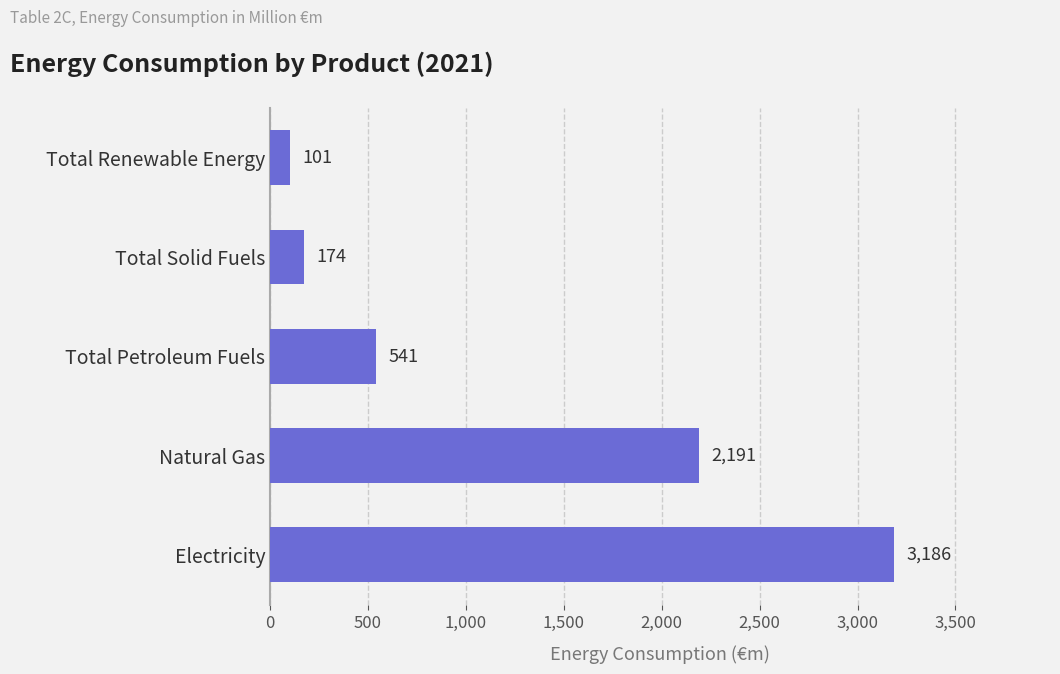

Are the bars grouped side by side (vs. stacked)?

No